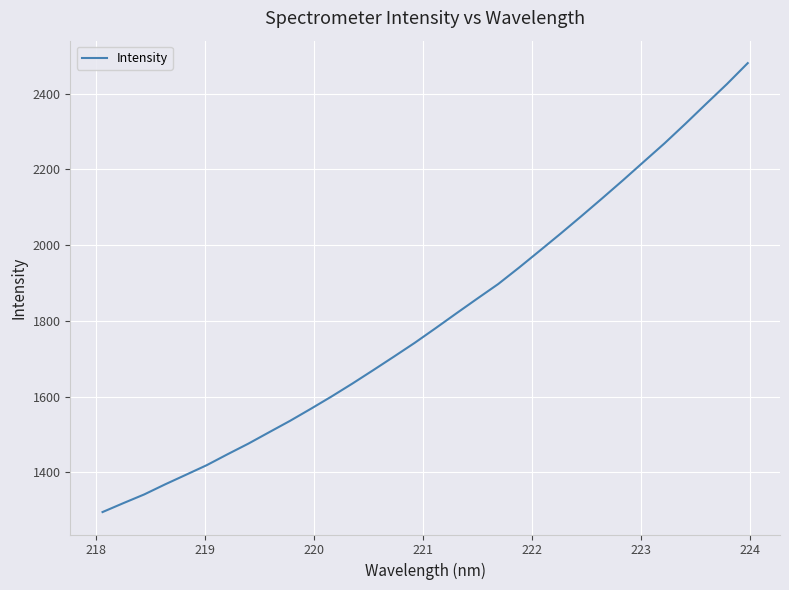

What is the smallest value displayed?

1295.6